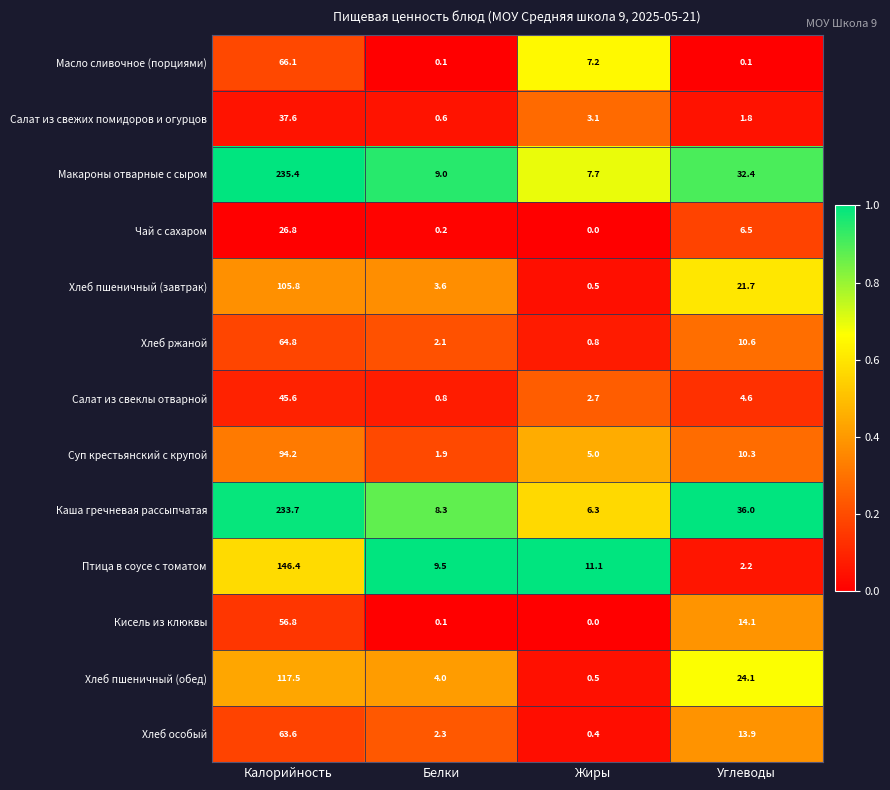

What is the difference between the Хлеб ржаной values at Жиры and Белки?

1.3